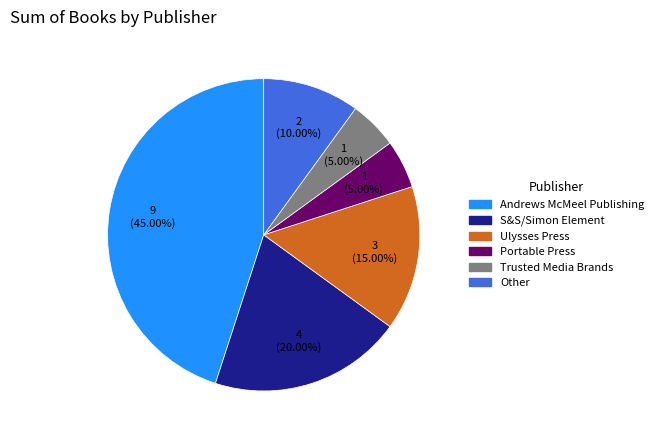

Between Other and Portable Press, which is larger?

Other